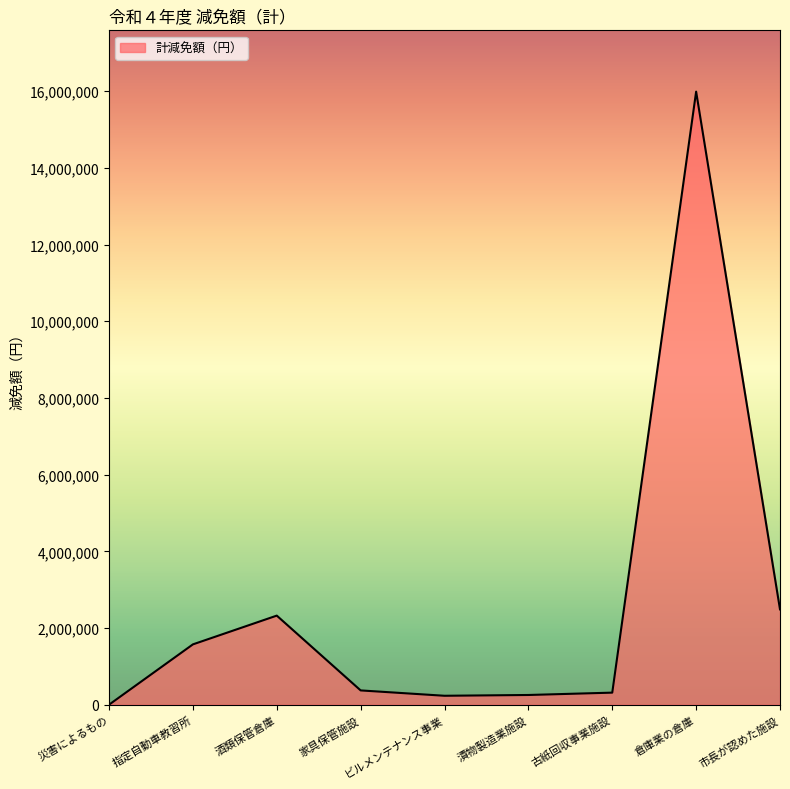

What is the ratio of the value at ビルメンテナンス事業 to the value at 家具保管施設?

0.6